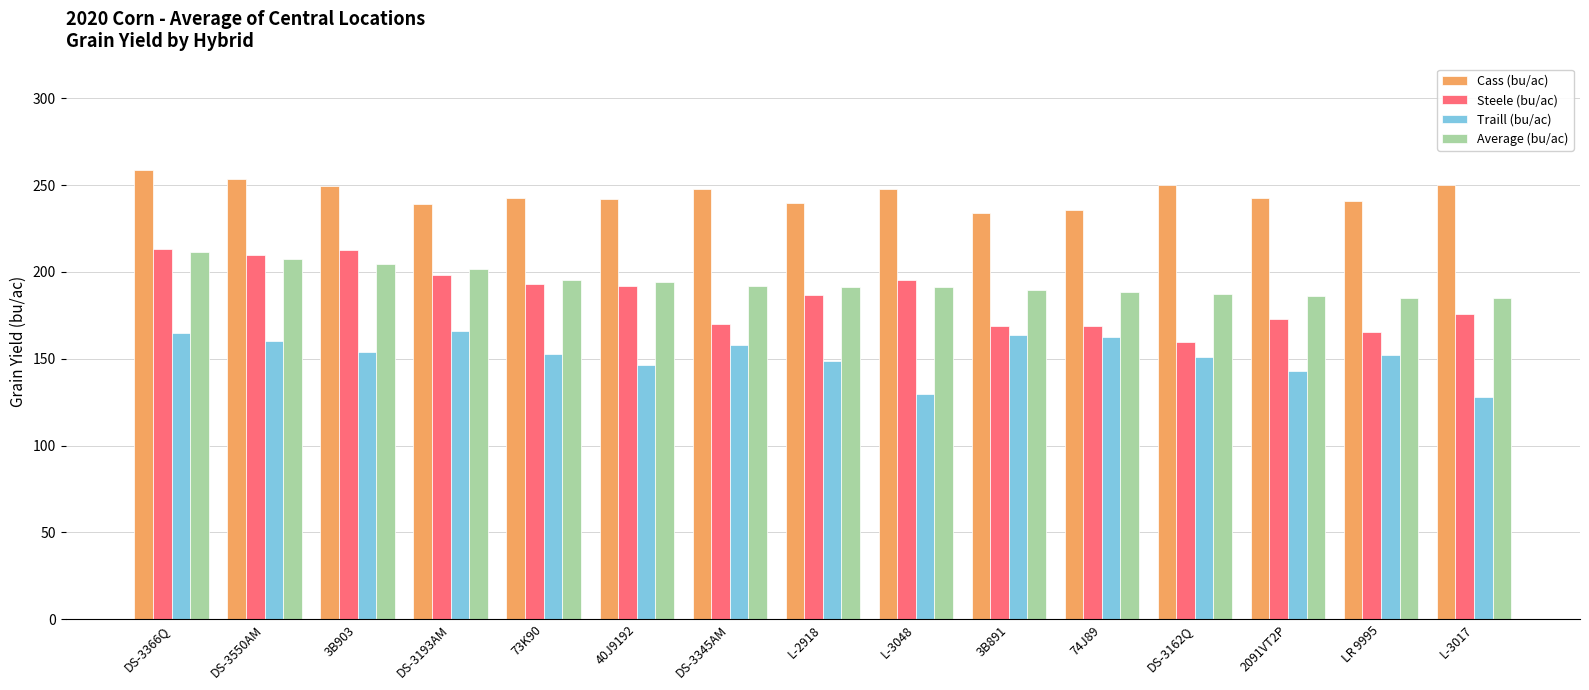

How many distinct data groups are displayed?

4